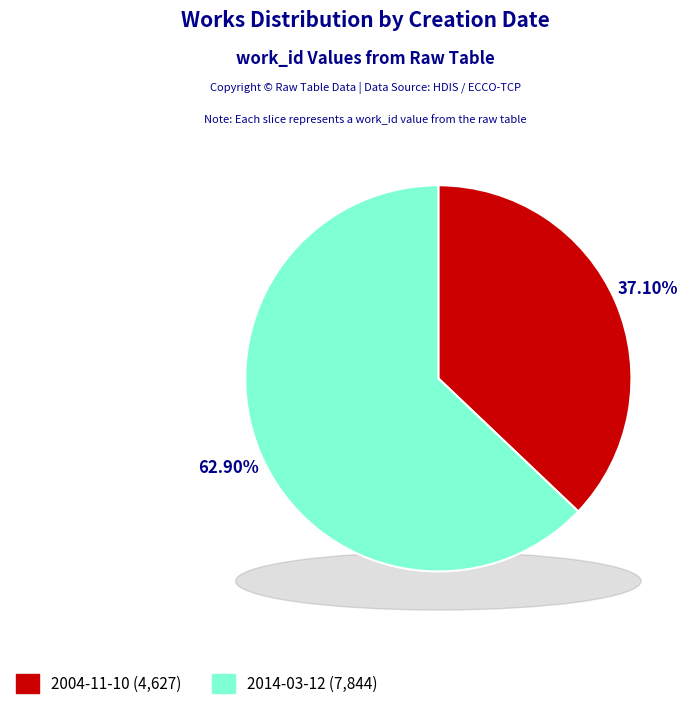

Is 2014-03-12 the majority of the pie?

Yes